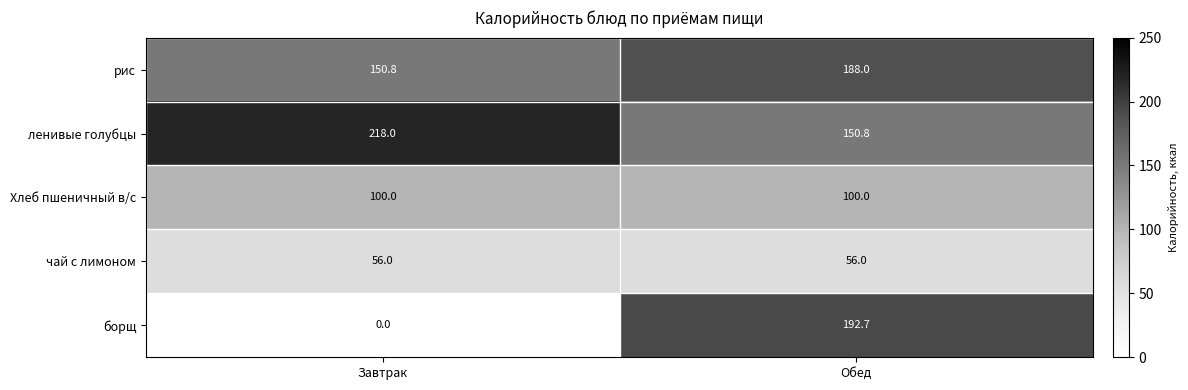

What is the sum of the борщ values at Обед and Завтрак?

192.7